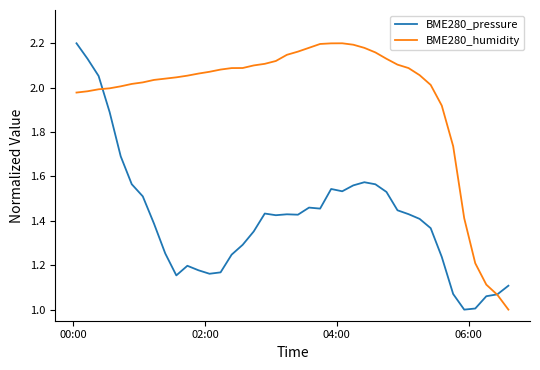

What is the minimum value shown in the chart?

1.0